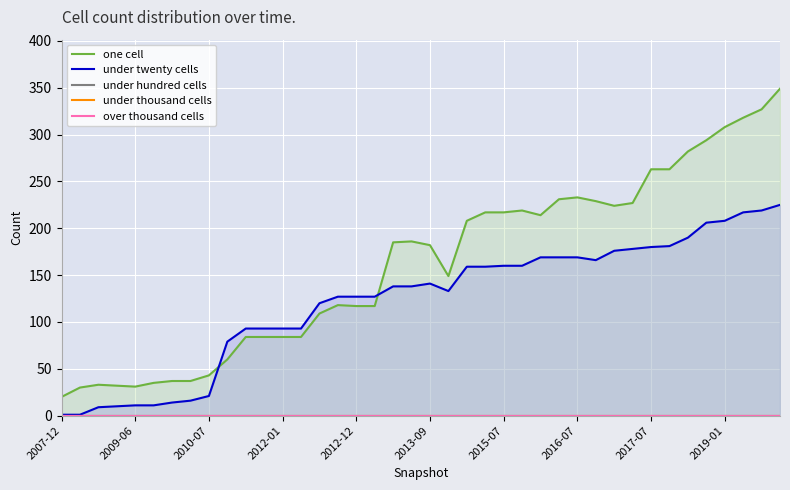

How many lines are shown in the chart?

5